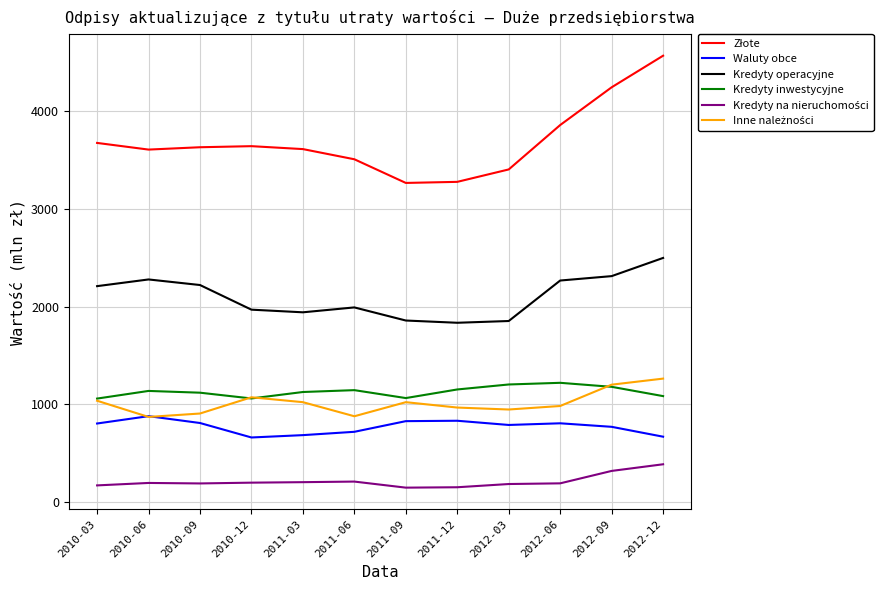

What is the sum of all Kredyty inwestycyjne values?

13559.8